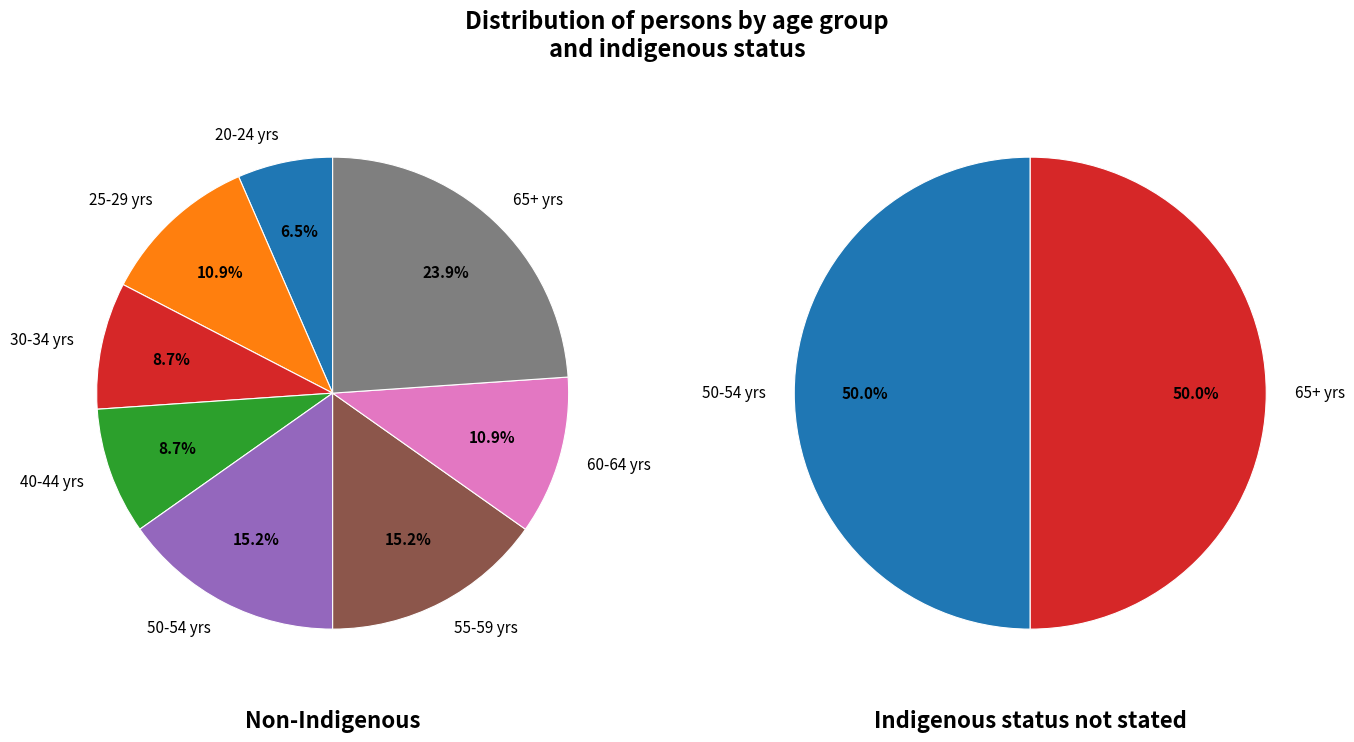

To the nearest percent, what percentage of the pie is 60-64 years?

11%